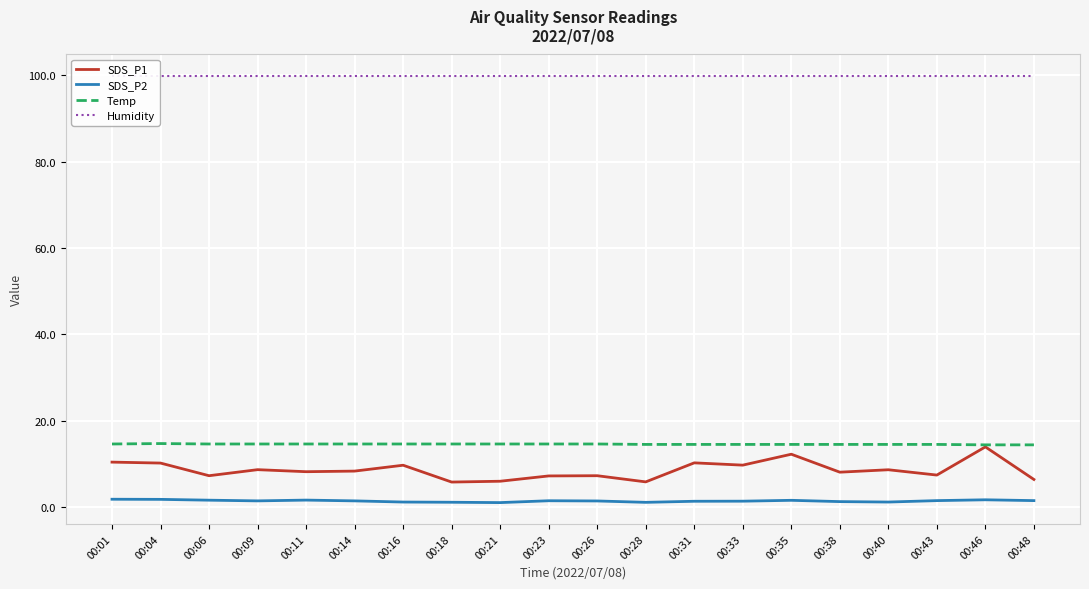

Which category has the lowest value in the SDS_P2 series?

00:21